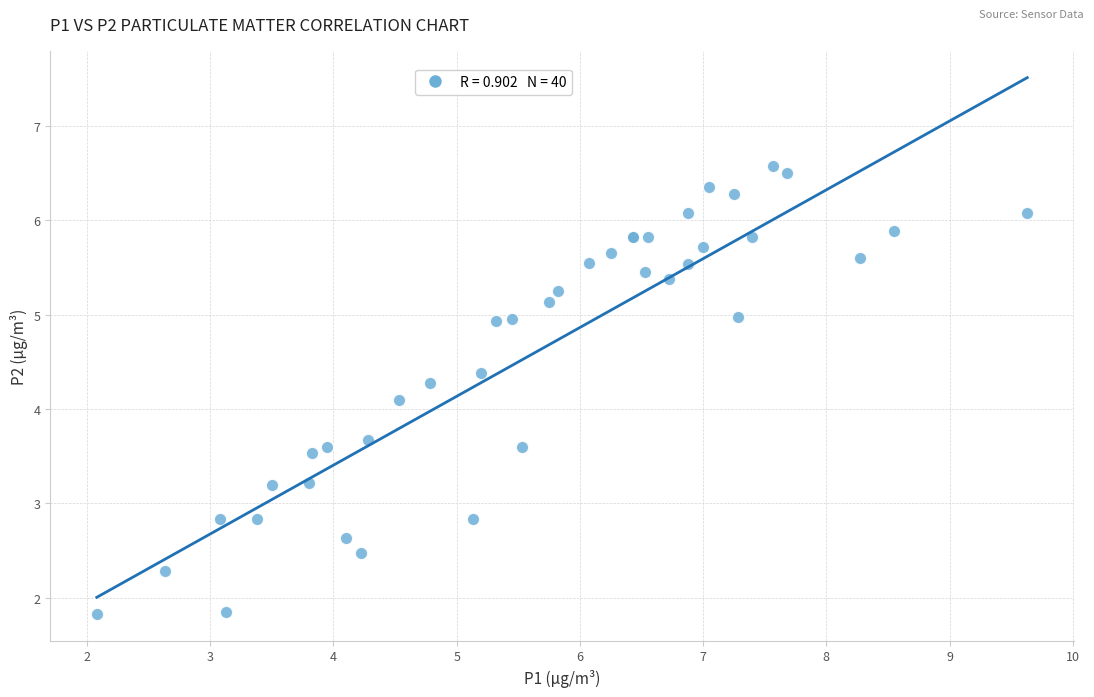

What Y value in the scatter plot is closest to 4?

4.1